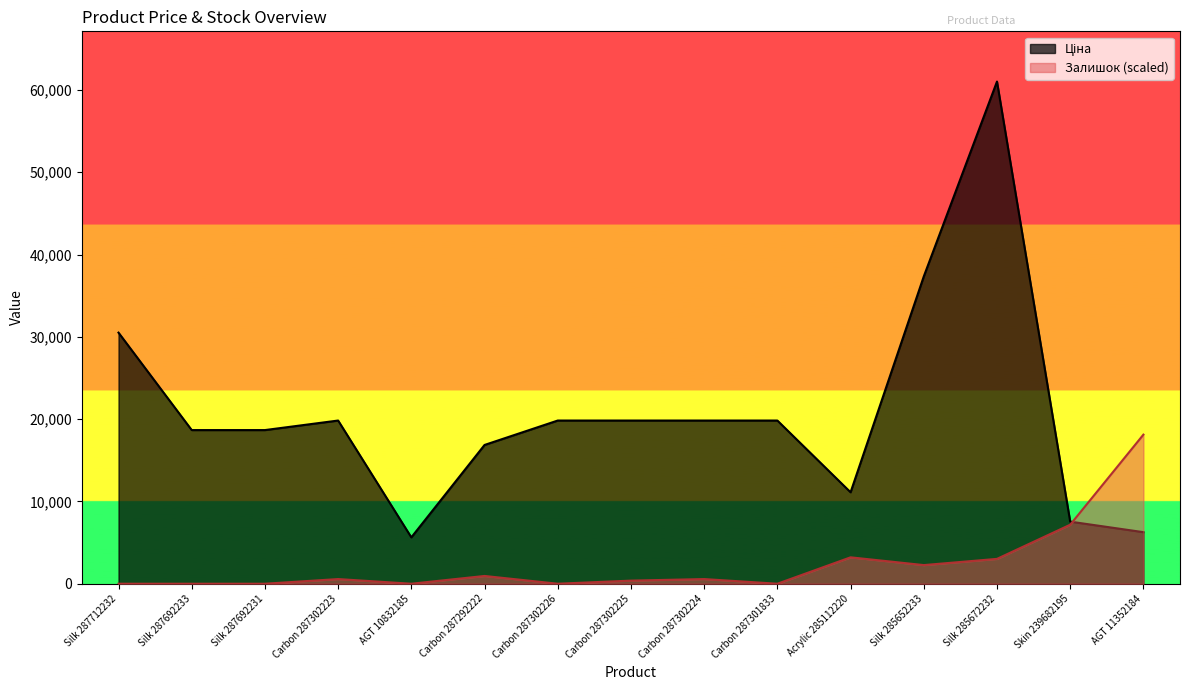

What is the average value of the Ціна series?

20853.6